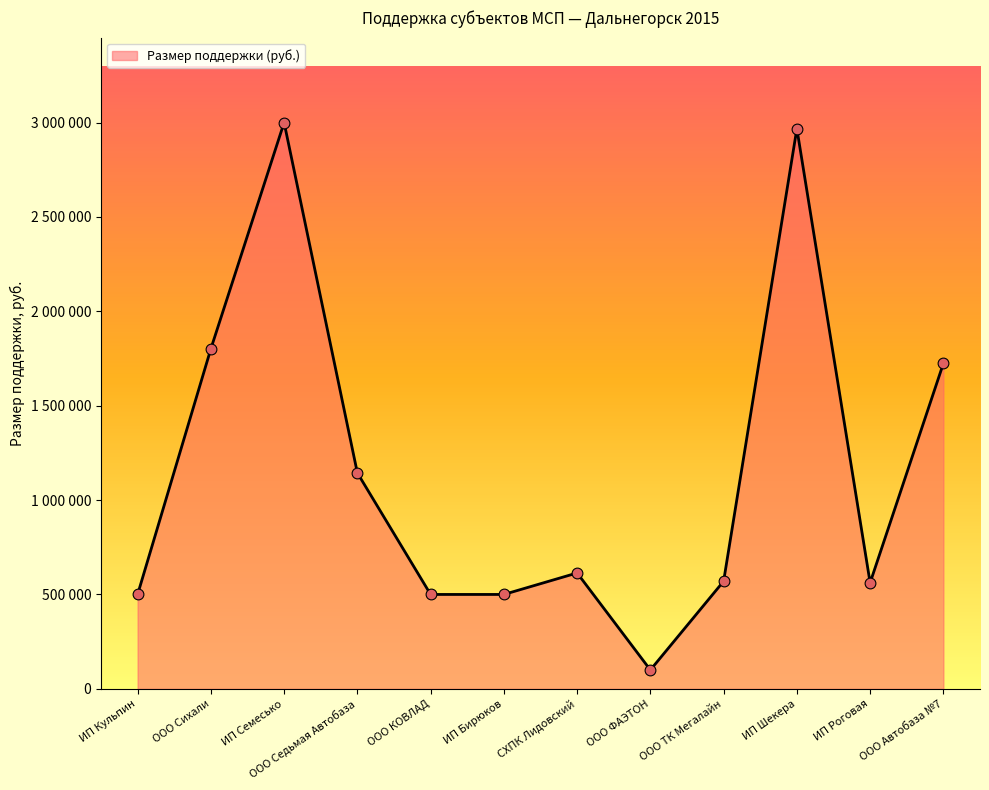

Between ИП Шекера and ООО Сихали, which is larger?

ИП Шекера